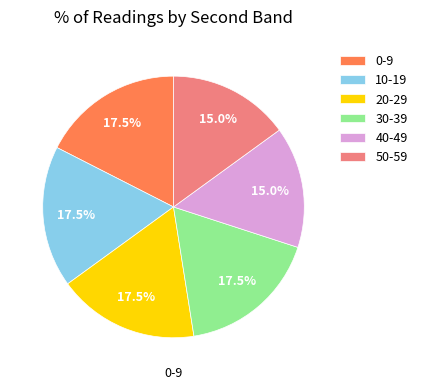

The 50-59 slice represents 1% of the pie. True or false?

False